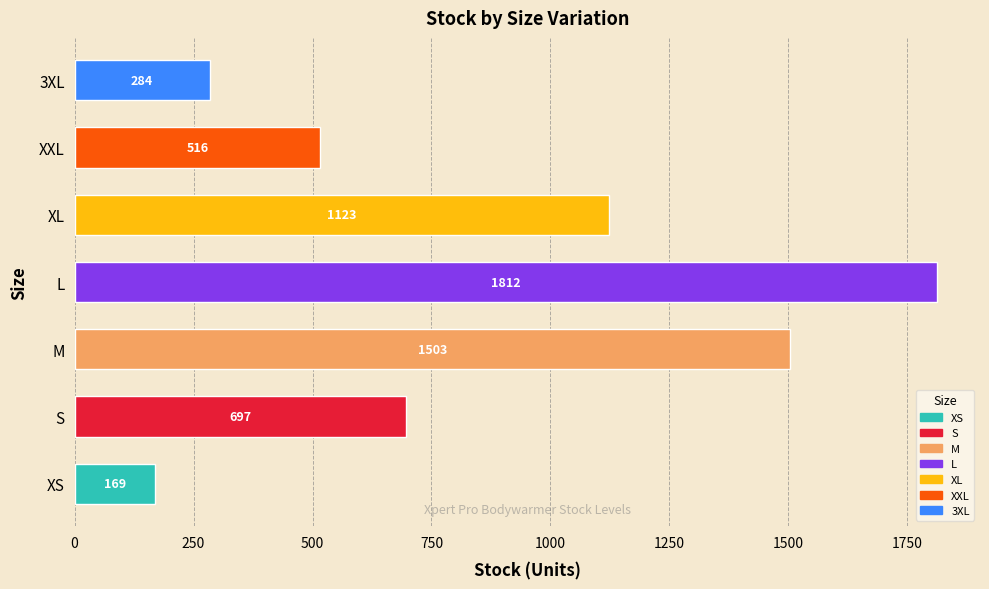

How many series are shown in this chart?

1